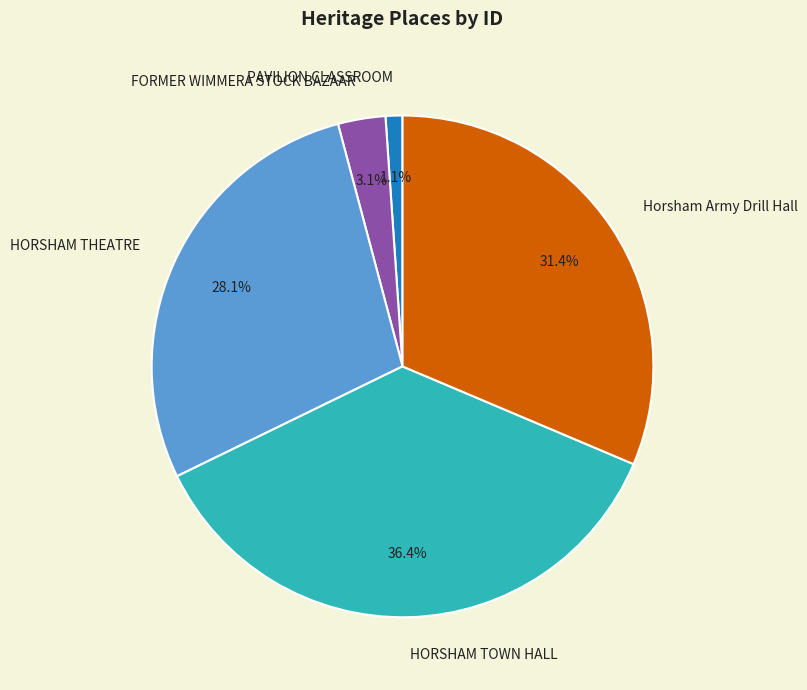

How many segments does this pie chart have?

5